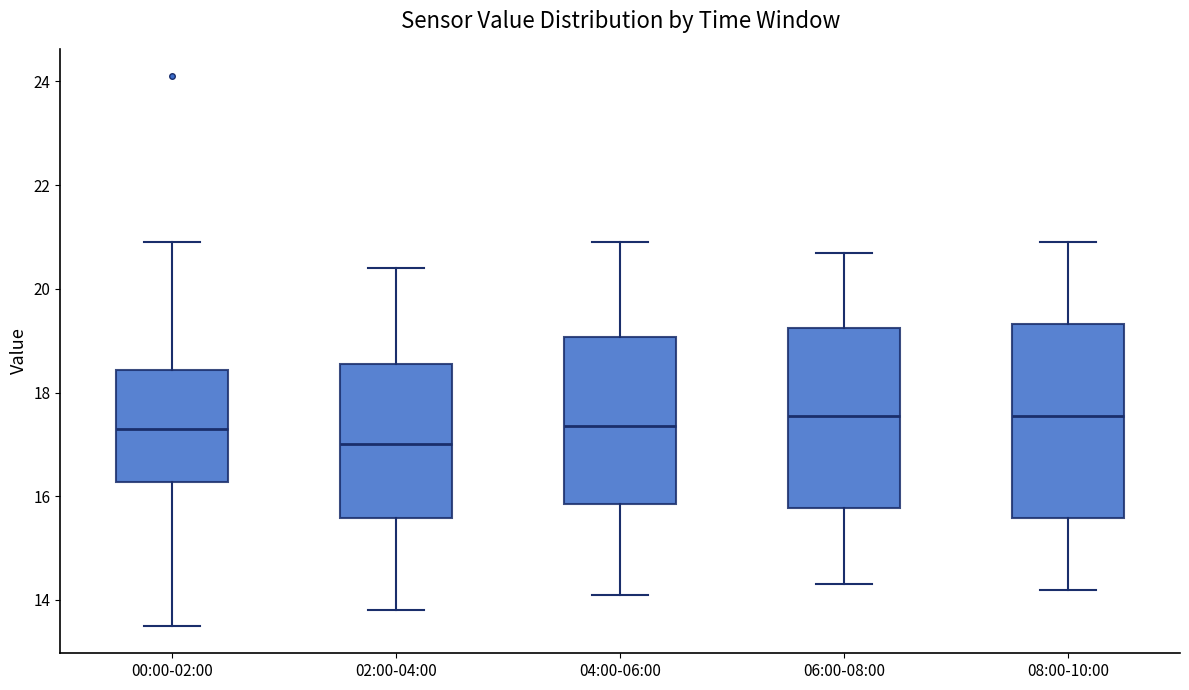

Reading left to right, read every box against the y-axis: the position of its median line, the range the box covers, and the ends of its whiskers. The values are not printed on the chart, so give them approximately, as read against the axis.

00:00-02:00: median 17.4, box 16.2 to 18.4, whiskers 13.6 to 21.0
02:00-04:00: median 17.0, box 15.6 to 18.6, whiskers 13.8 to 20.4
04:00-06:00: median 17.4, box 15.8 to 19.0, whiskers 14.2 to 21.0
06:00-08:00: median 17.6, box 15.8 to 19.2, whiskers 14.4 to 20.8
08:00-10:00: median 17.6, box 15.6 to 19.4, whiskers 14.2 to 21.0